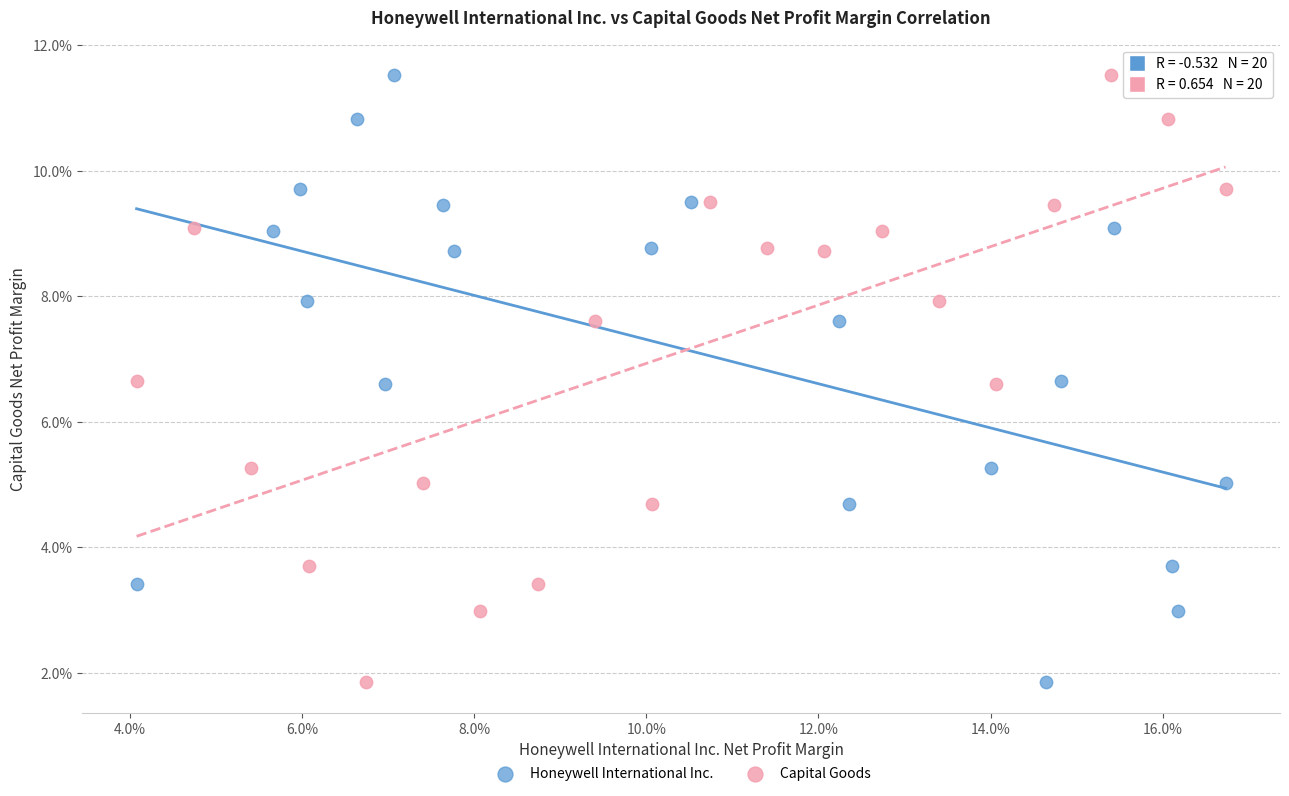

What are all the series names shown in the legend?

Honeywell International Inc., Capital Goods